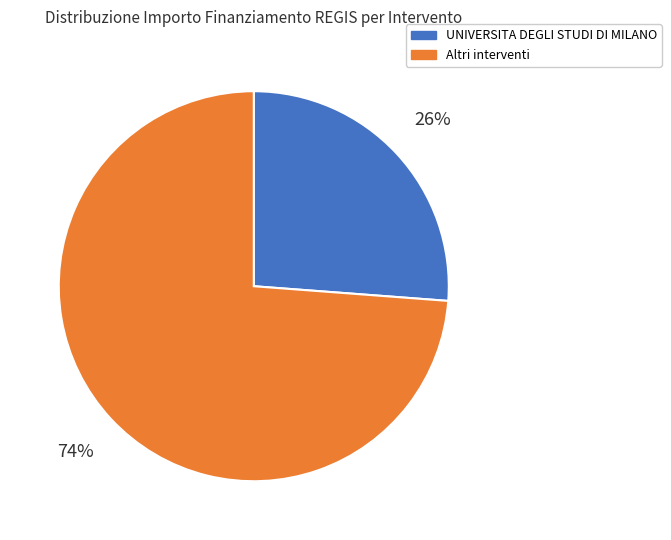

Is the sum of Altri interventi and UNIVERSITA DEGLI STUDI DI MILANO greater than half?

Yes